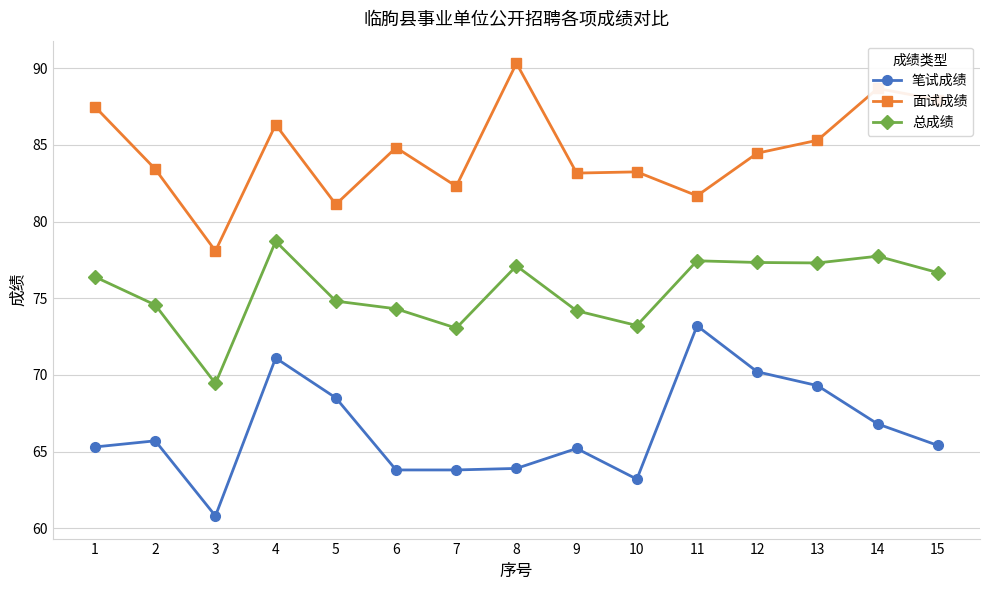

The value of 笔试成绩 at 8 is 31.3. True or false?

False